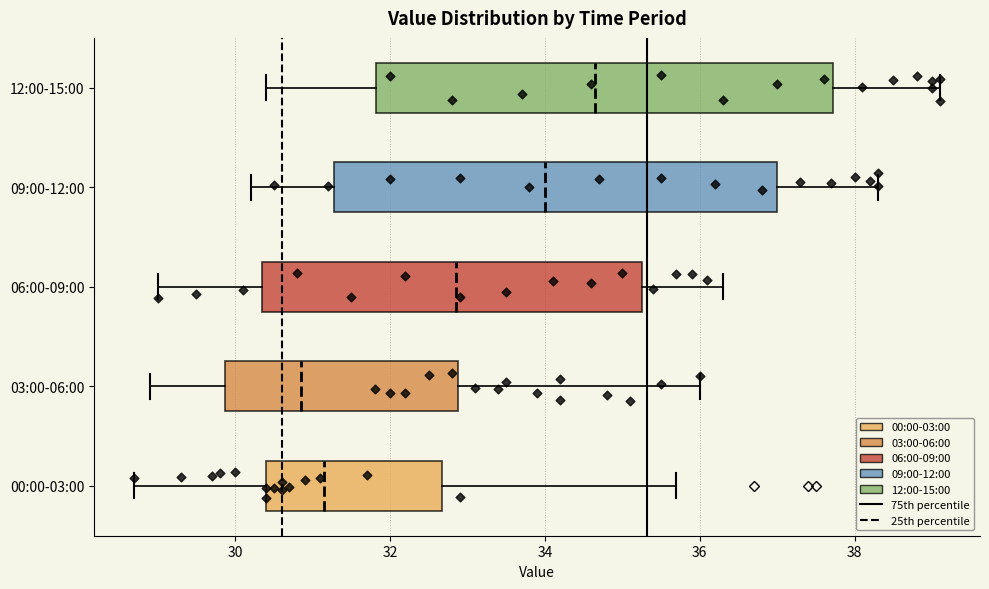

Which box has the furthest to the left median line?

03:00-06:00